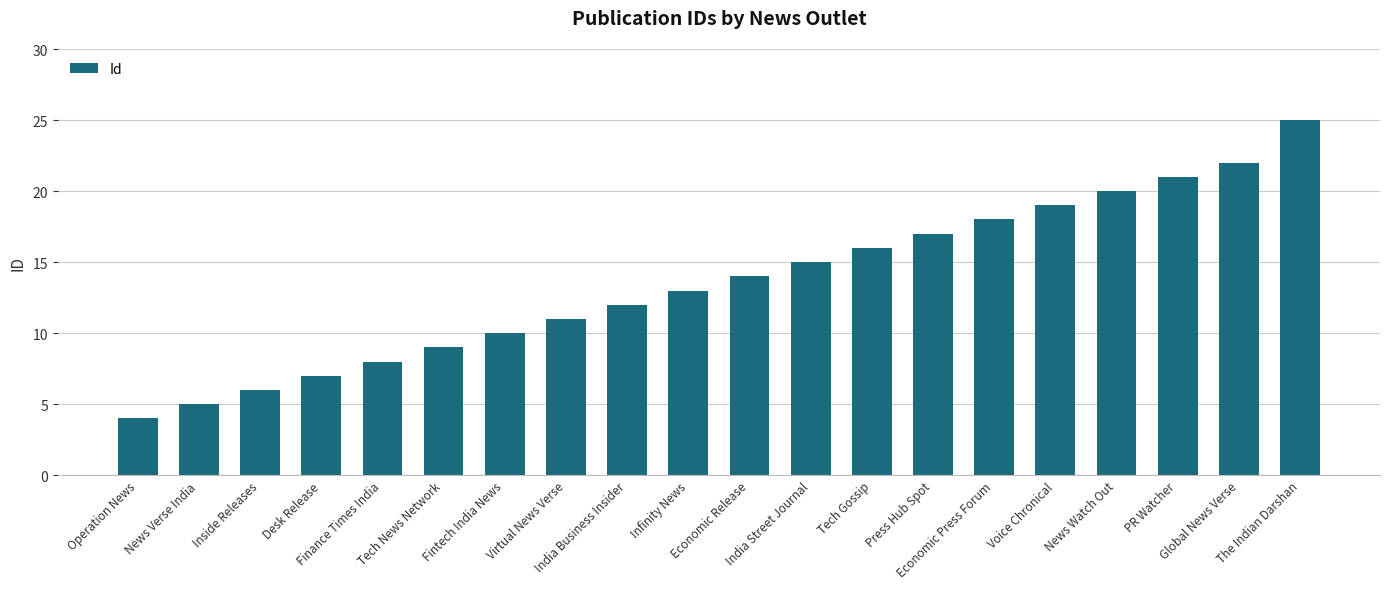

Read the value at Inside Releases.

6